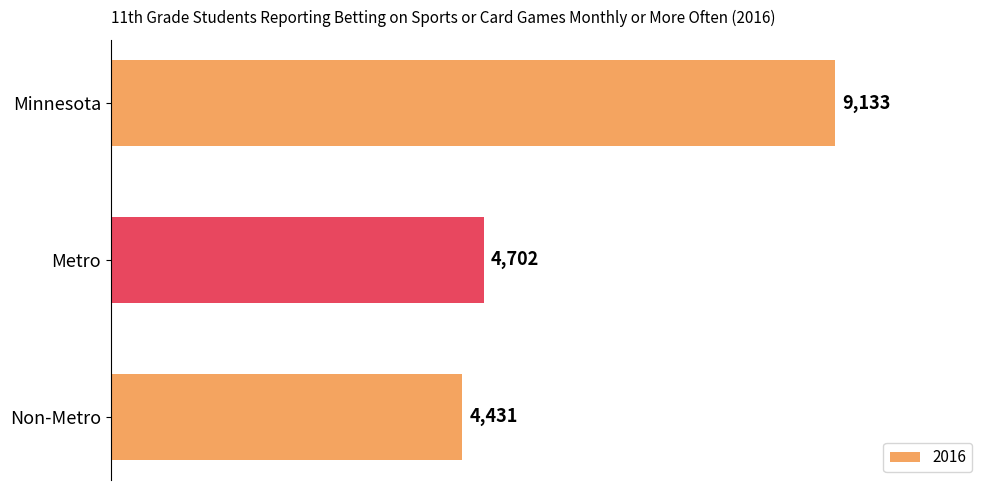

Count the number of data series in this chart.

1